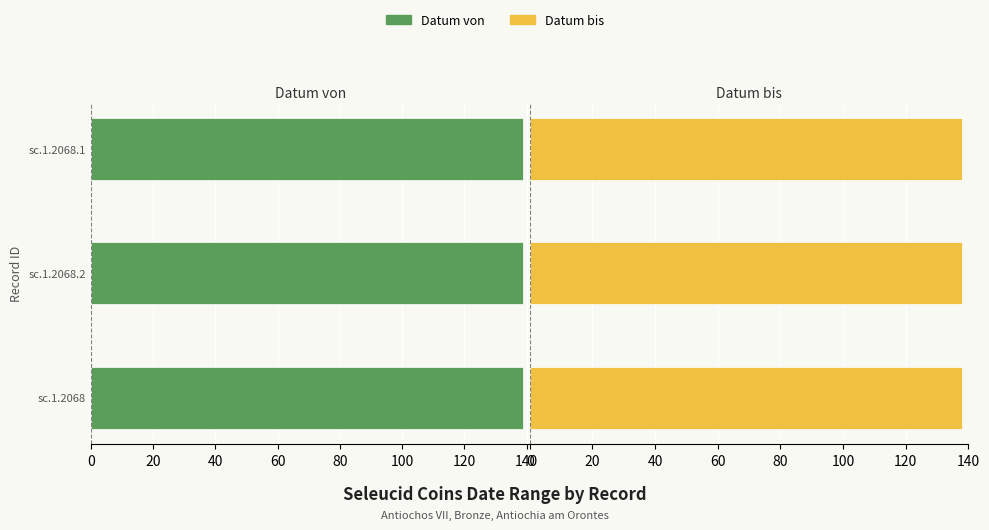

Which has a higher value, sc.1.2068.2 or sc.1.2068.1?

sc.1.2068.2